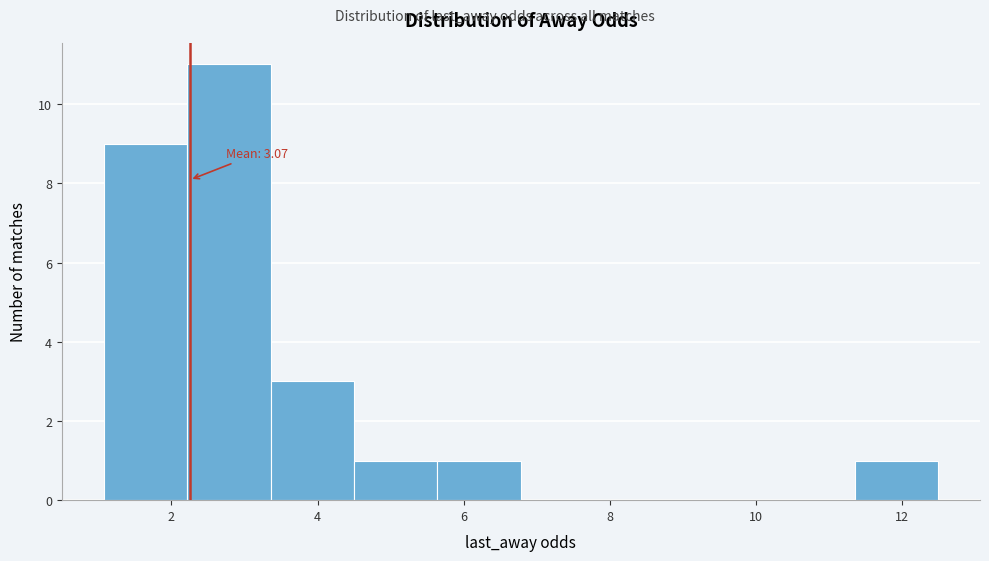

Which range on the x-axis has the tallest bar?

2.2 to 3.4